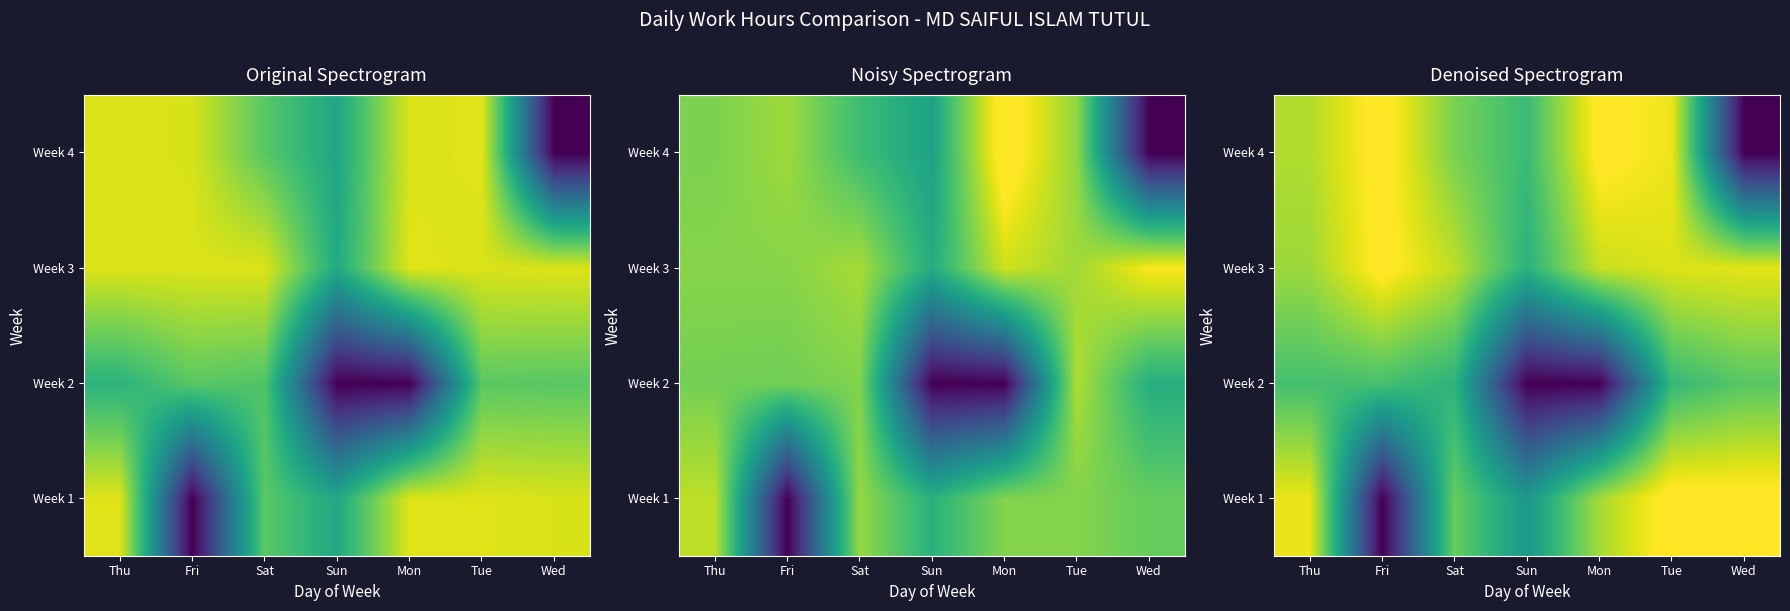

Rank the series at Mon from lowest to highest value.

Week 2, Week 1, Week 3, Week 4